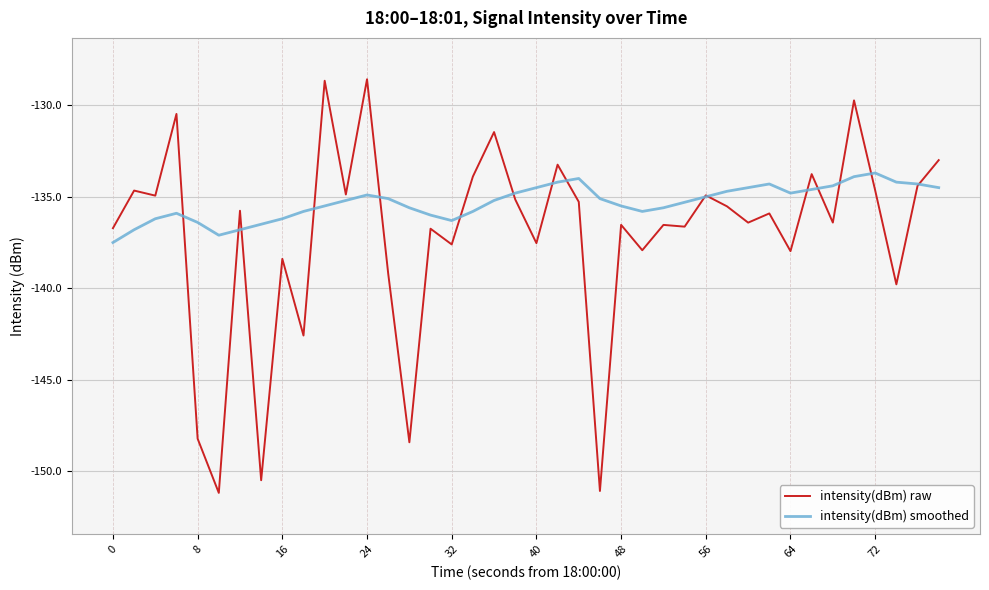

What is the maximum value for intensity(dBm) smoothed?

-133.7